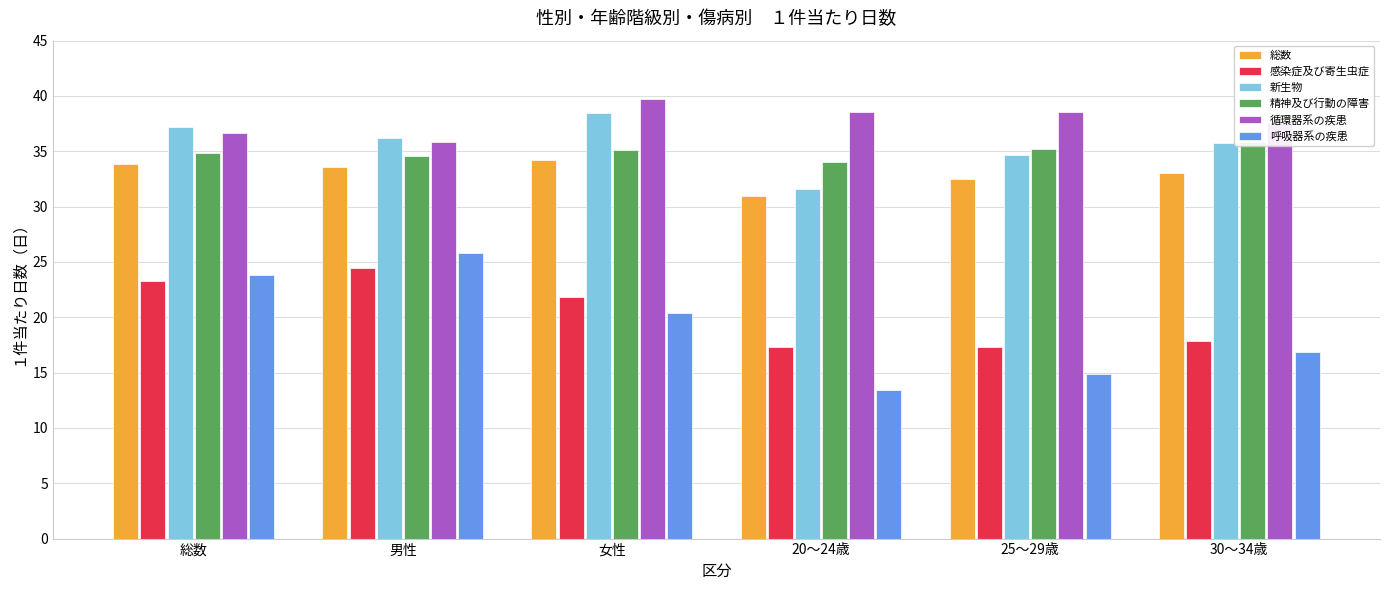

Which series has the largest total across all categories?

循環器系の疾患